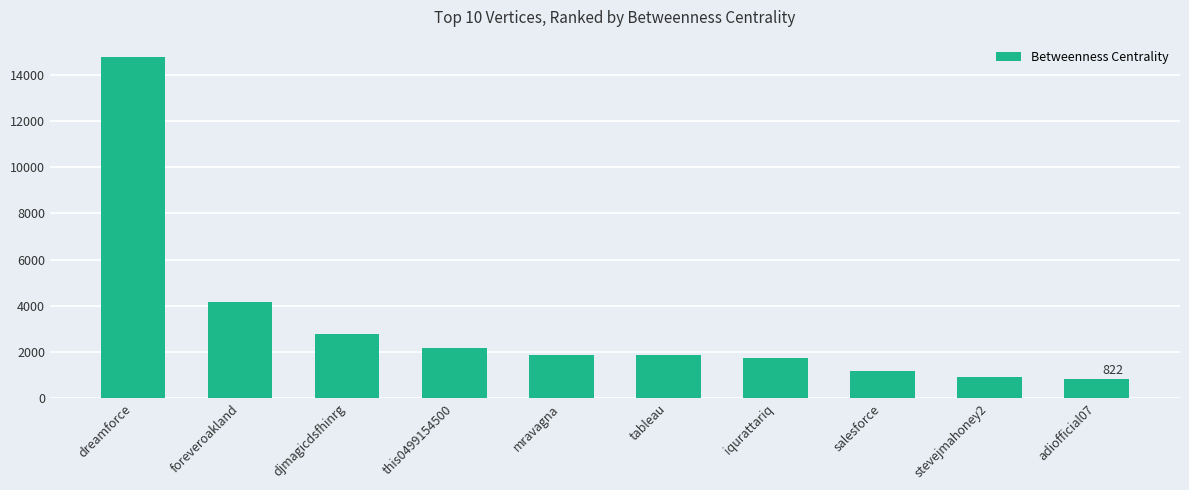

The chart shows a value of 430.2 at iqurattariq. True or false?

False